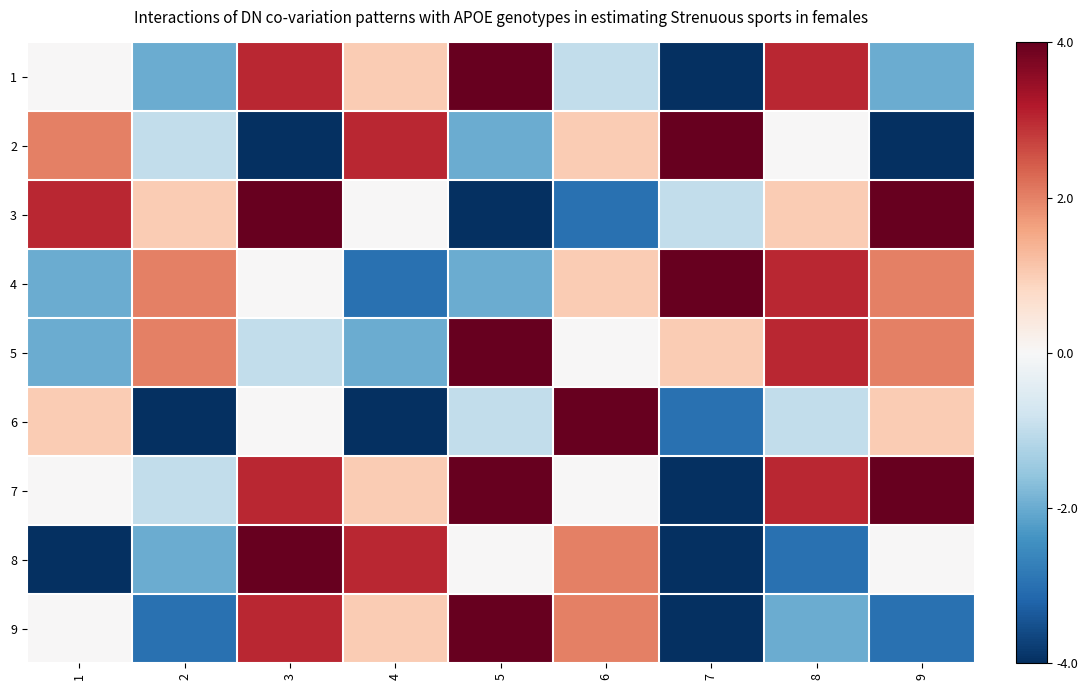

At which category is the sum across all series the highest?

3